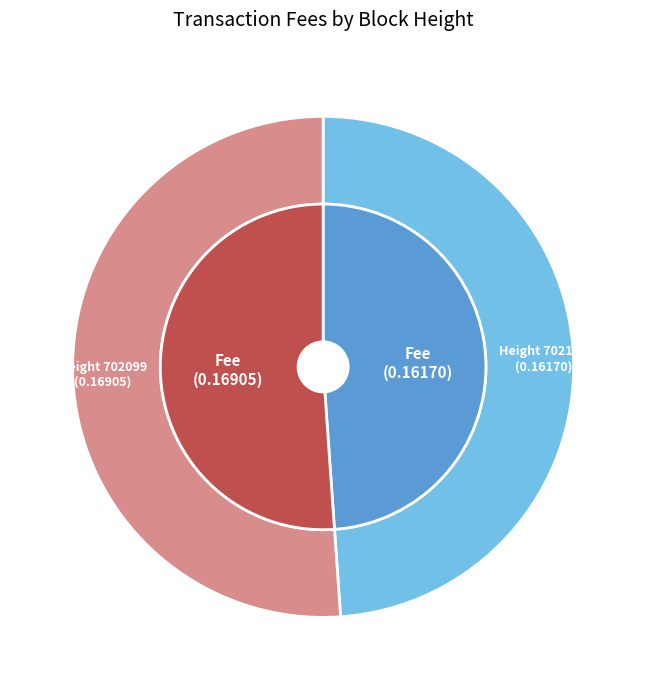

How many slices are in this pie chart?

2